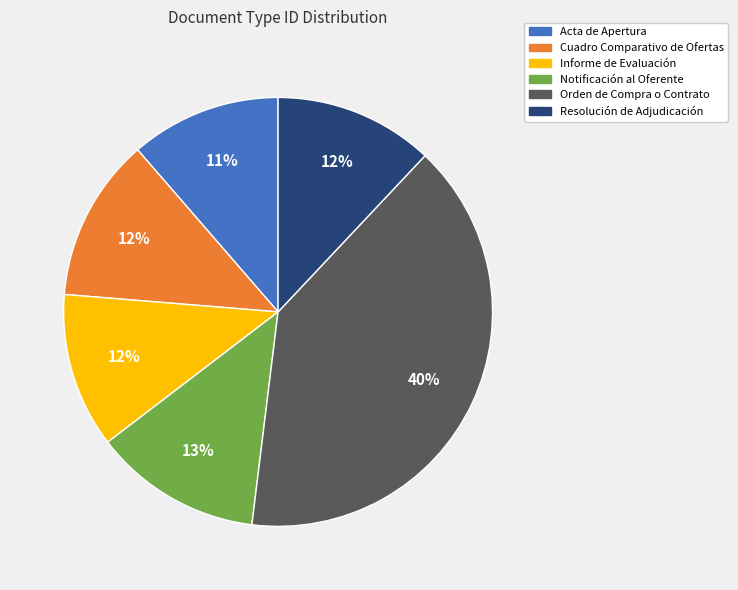

Which category has the biggest portion of the pie?

Orden de Compra o Contrato